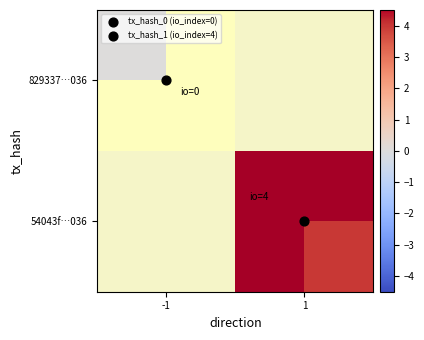

At which label does 829337…036 reach its peak?

-1